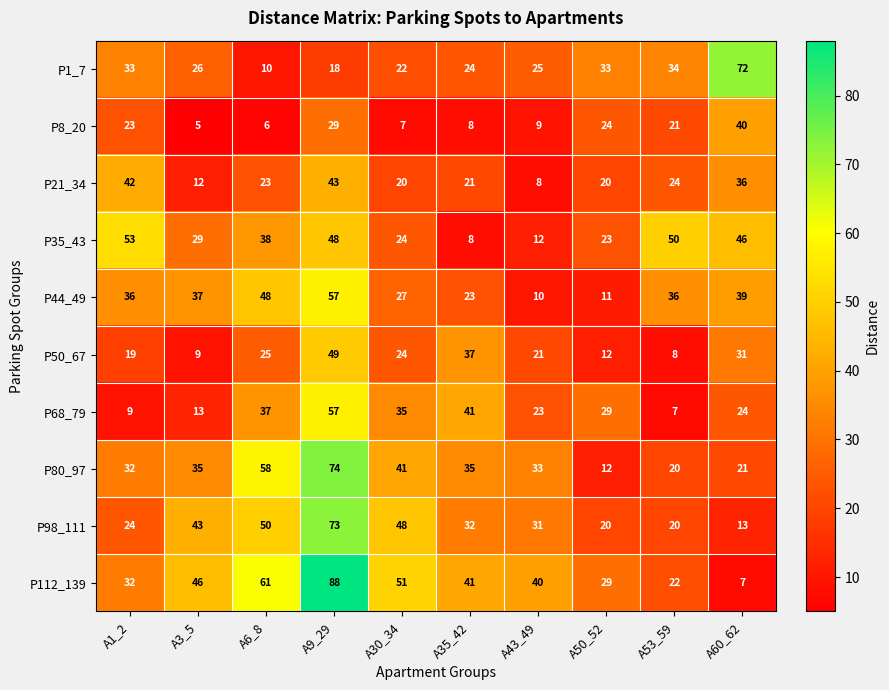

Which series has the widest spread of values?

P112_139